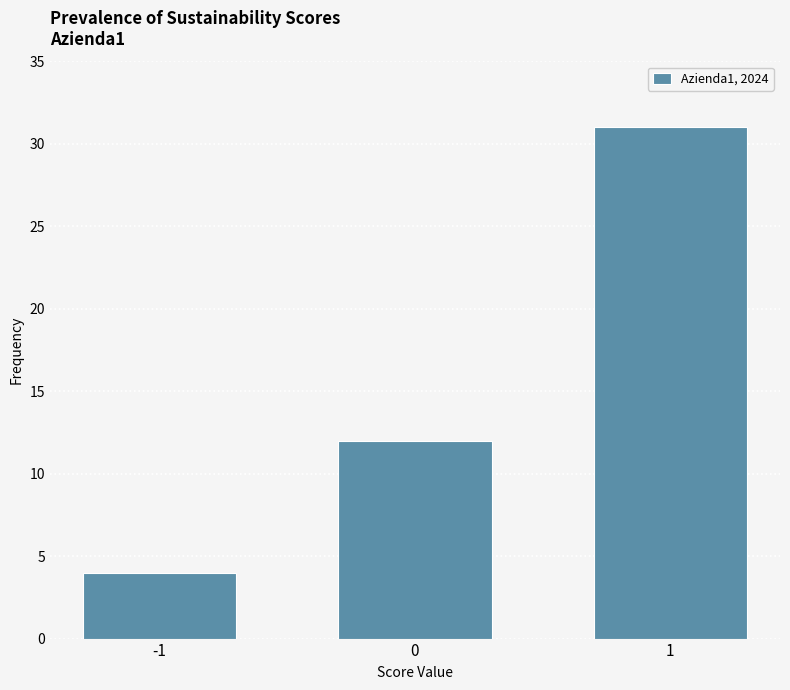

Reading right to left, transcribe all the data shown in this chart.

1=31	0=12	-1=4